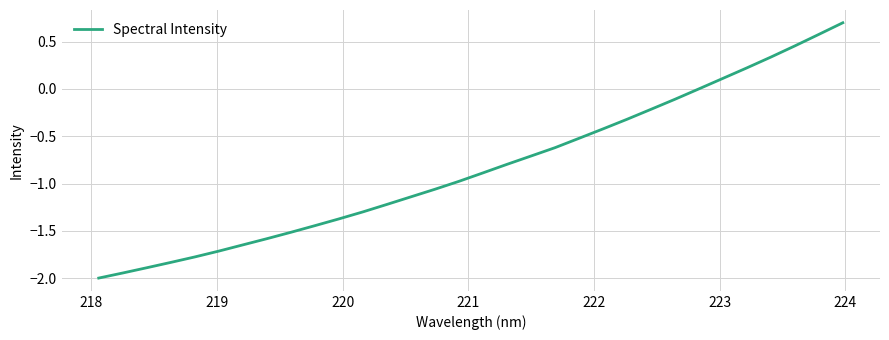

What is the greatest value displayed?

0.7